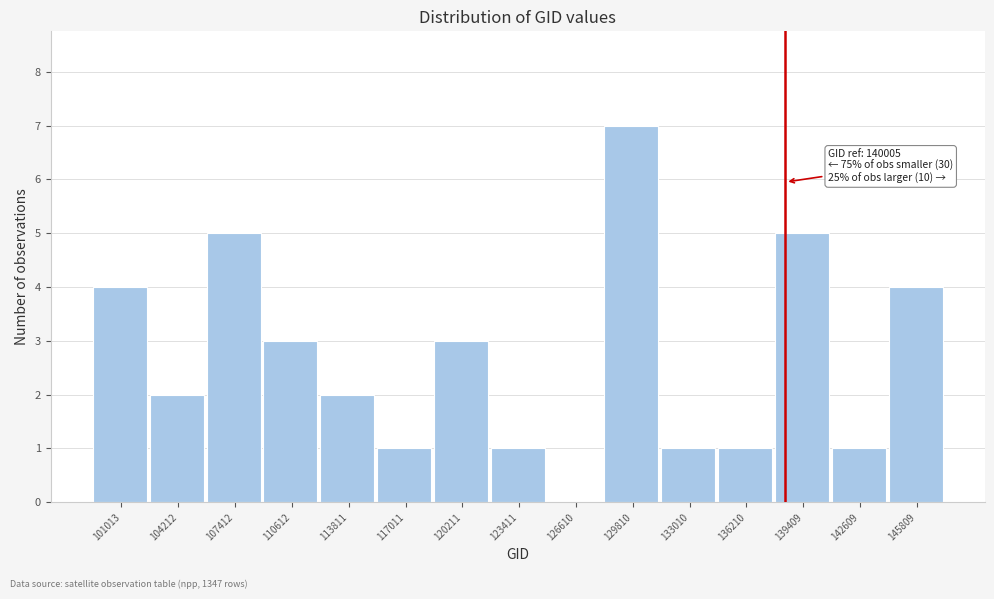

Reading left to right, extract all data points from this chart.

101013=4	104212=2	107412=5	110612=3	113811=2	117011=1	120211=3	123411=1	126610=0	129810=7	133010=1	136210=1	139409=5	142609=1	145809=4